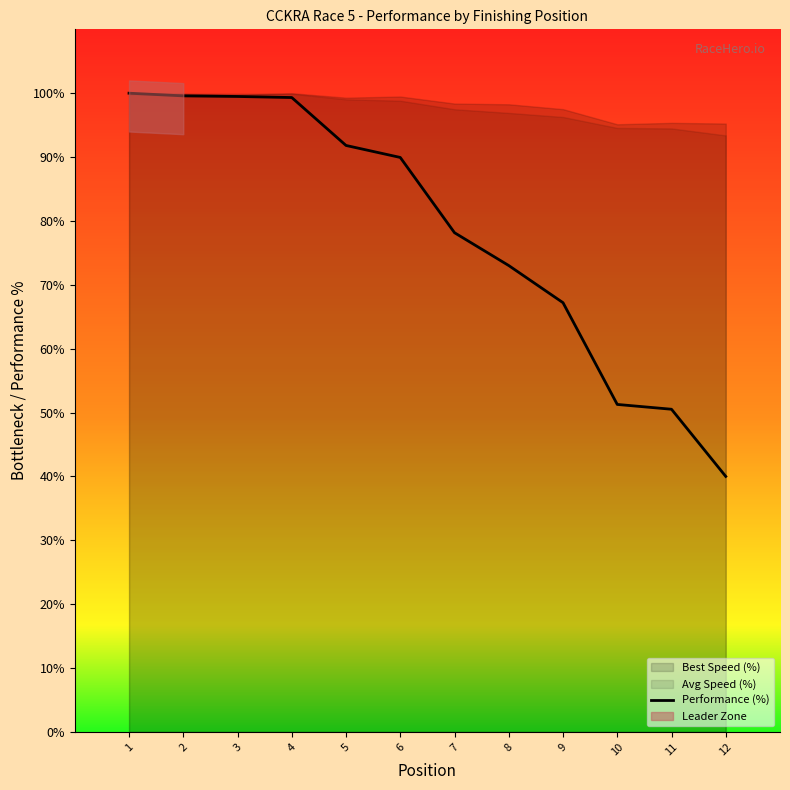

What is the average value?

78.4